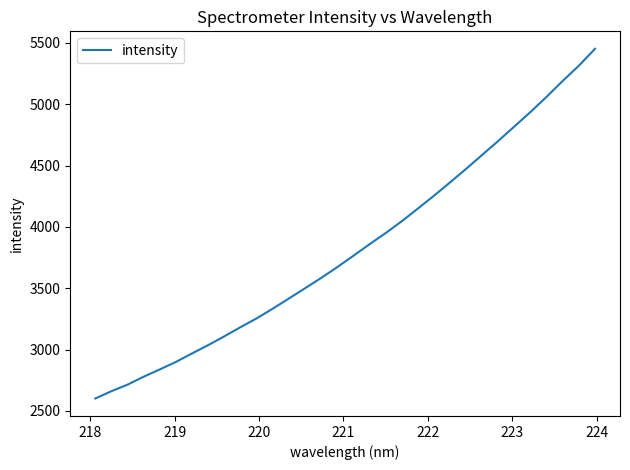

What is the difference between the maximum and minimum values?

2850.1